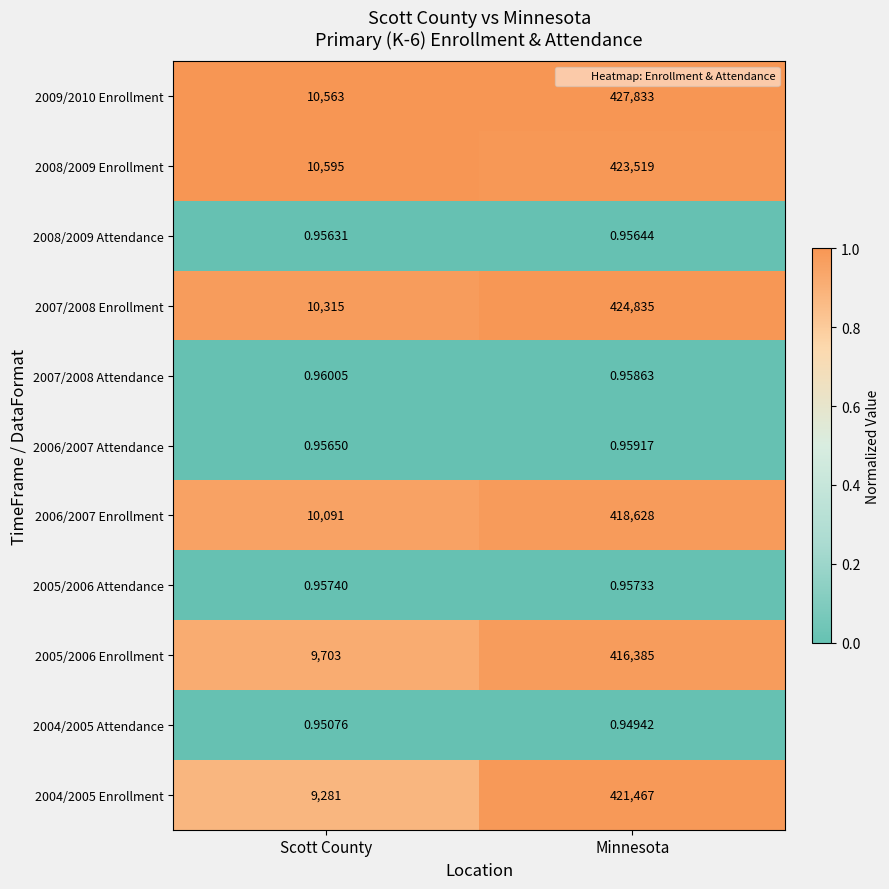

What is the total value across all series at Minnesota?

2532671.8